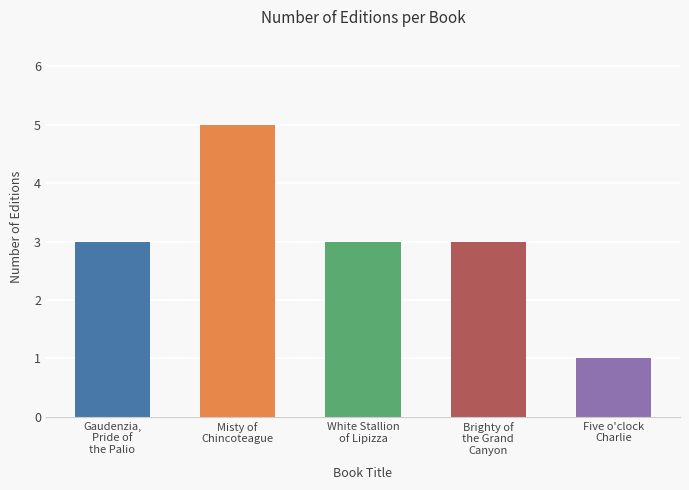

Which category has the lowest value across all series?

Five o'clock
Charlie